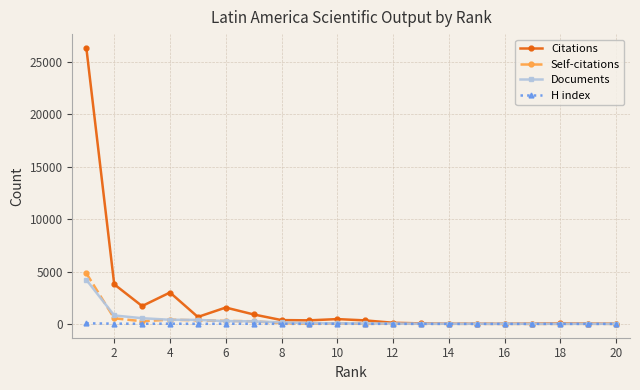

Which series has the widest spread of values?

Citations